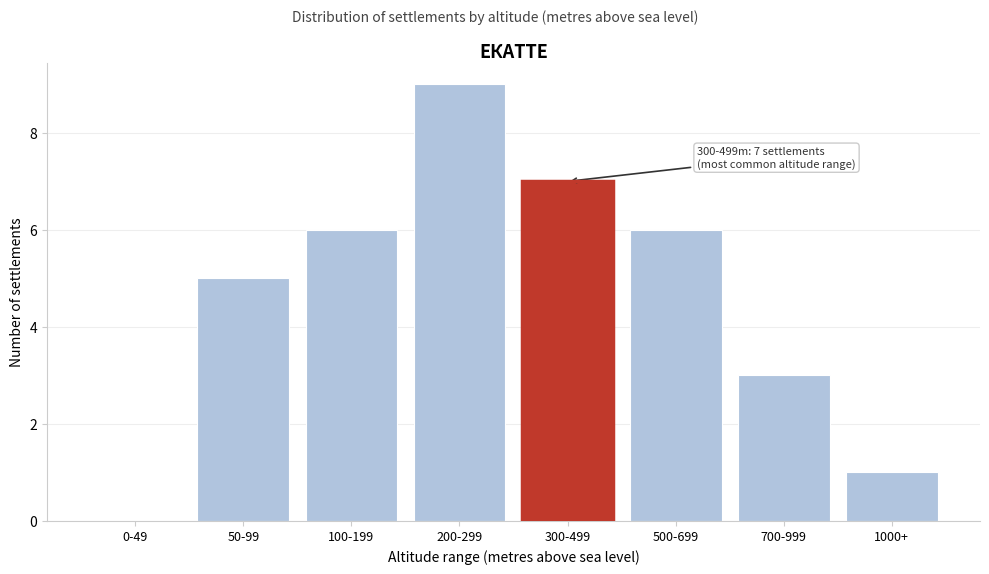

Reading left to right, transcribe all the data shown in this chart.

0-49=0	50-99=5	100-199=6	200-299=9	300-499=7	500-699=6	700-999=3	1000+=1